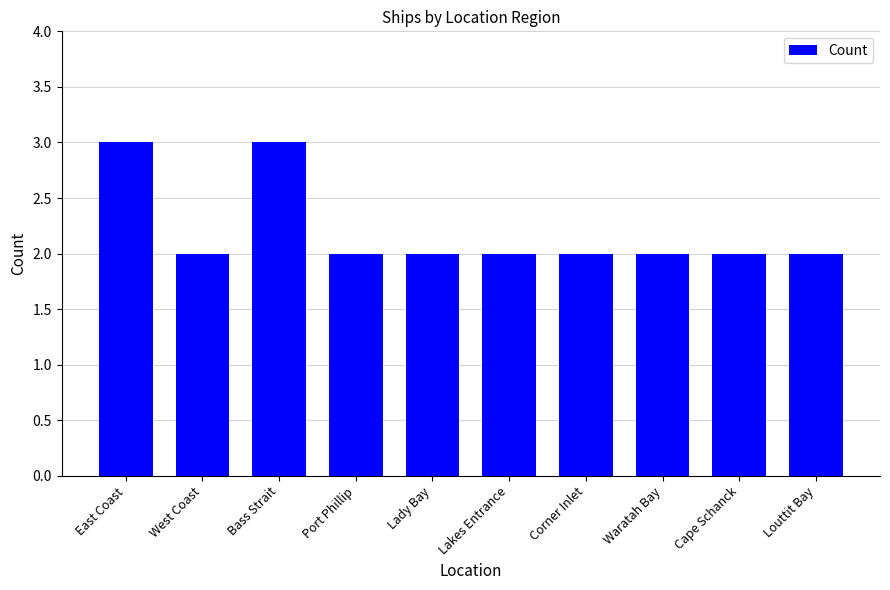

Is it true that the value at Cape Schanck is 2?

True